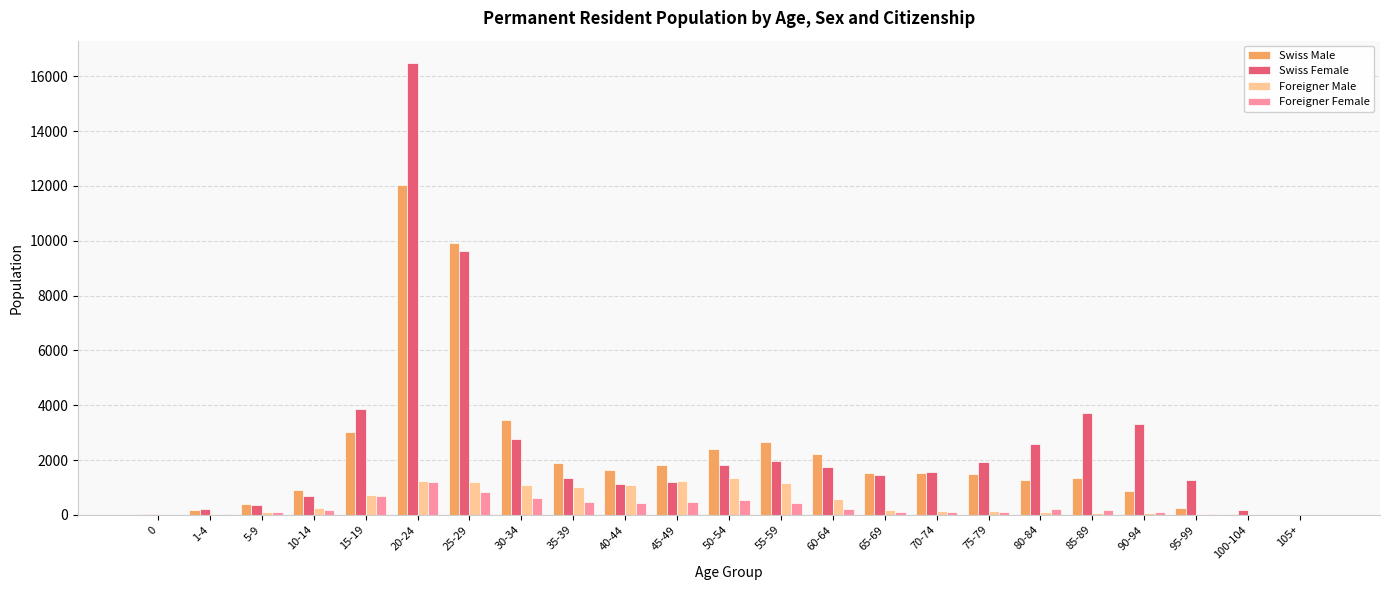

Between 40-44 and 70-74, which series saw the biggest shift?

Foreigner Male